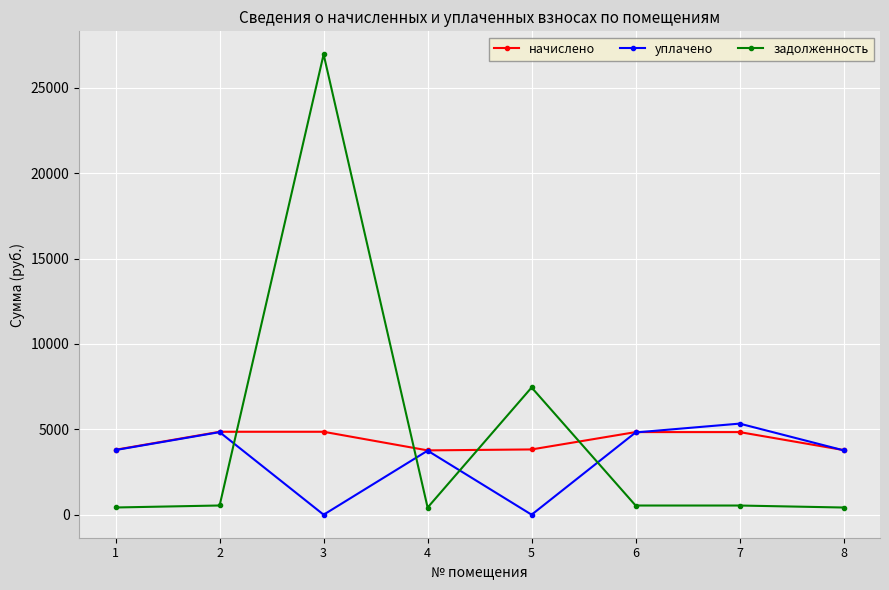

What is the approximate value of задолженность at 7?

537.6